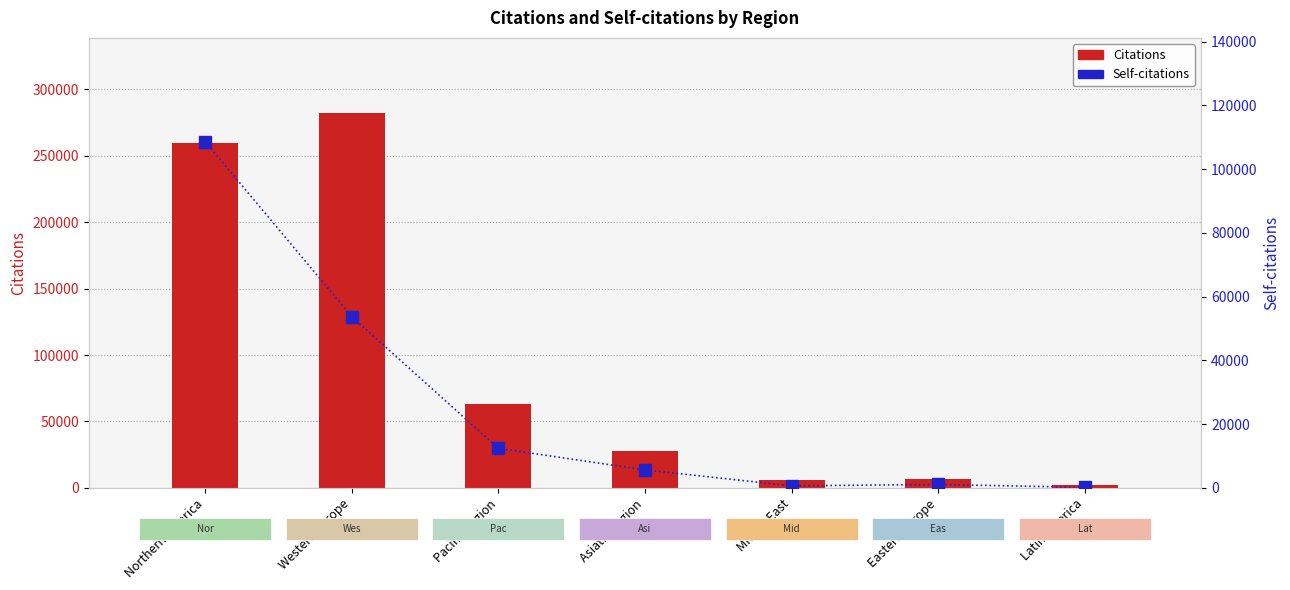

Rank the series by their average value, from lowest to highest.

Self-citations, Citations